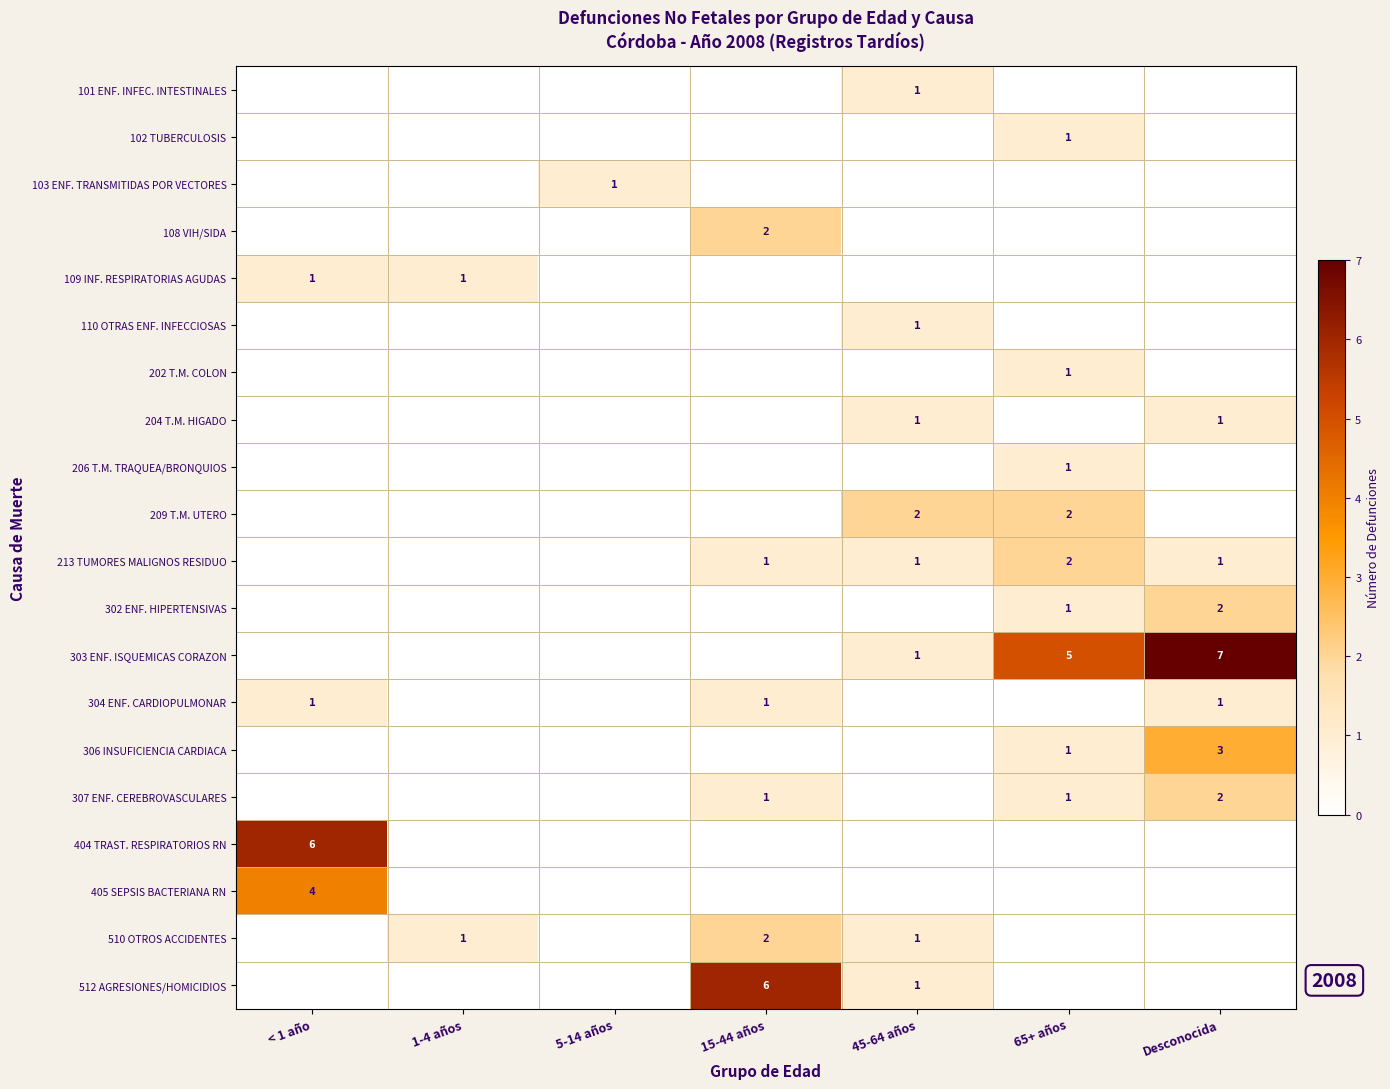

Is the value of 213 TUMORES MALIGNOS RESIDUO at Desconocida greater than the value of 108 VIH/SIDA at 5-14 años?

Yes